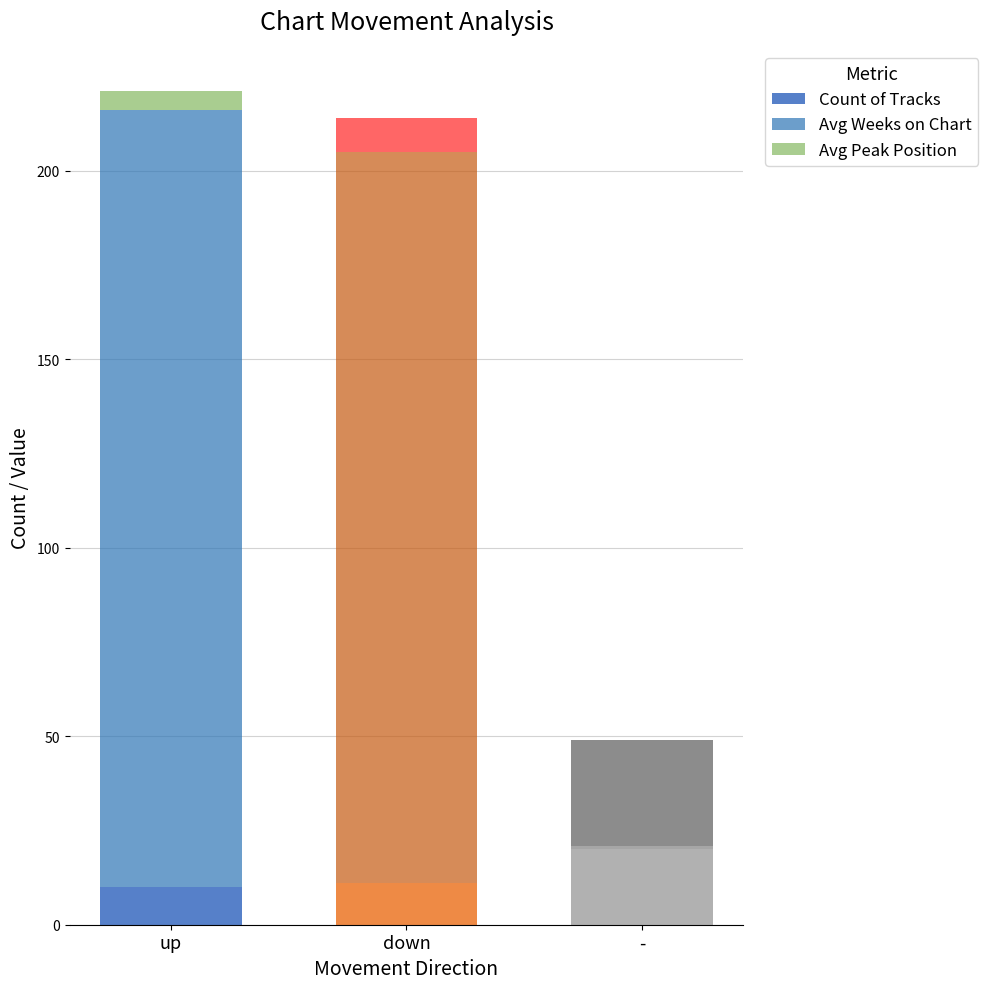

The value of Avg Peak Position at up is 7. True or false?

False